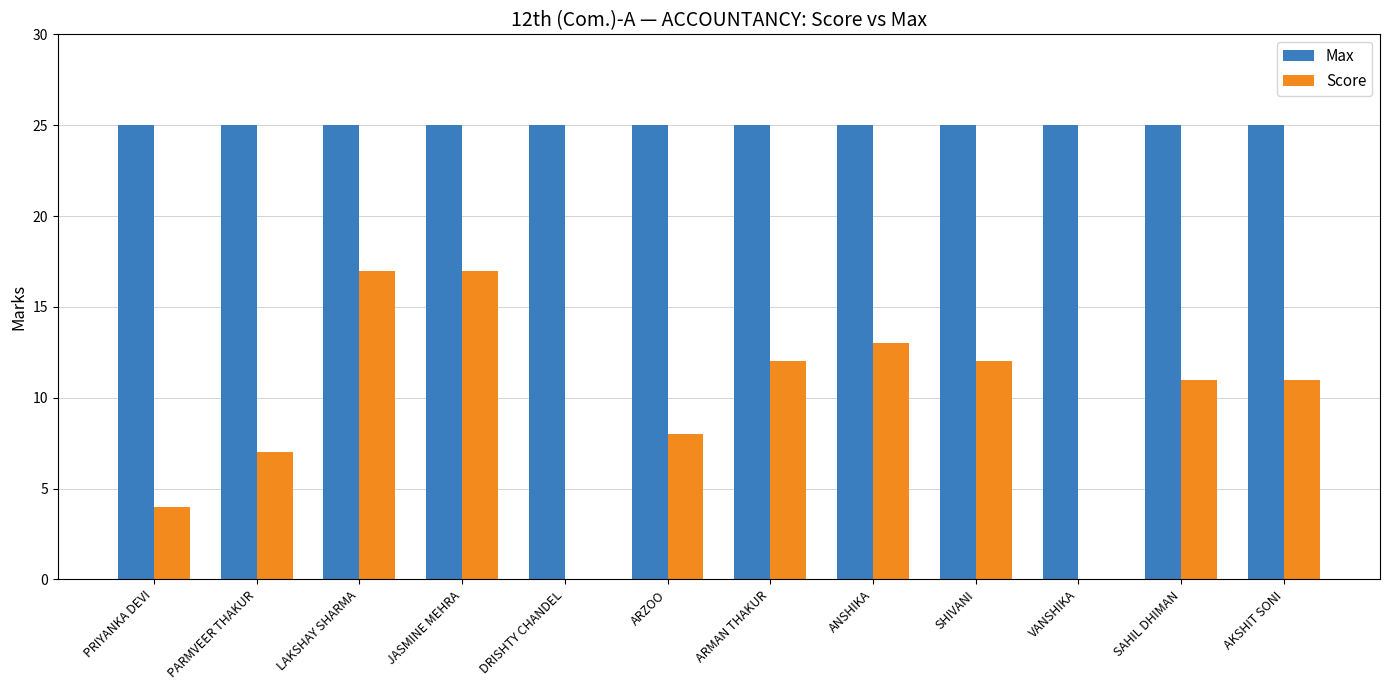

Which series has the largest total across all categories?

Max